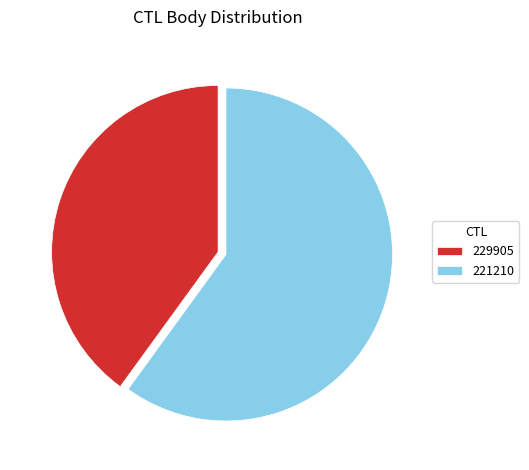

Is 229905 the majority of the pie?

No